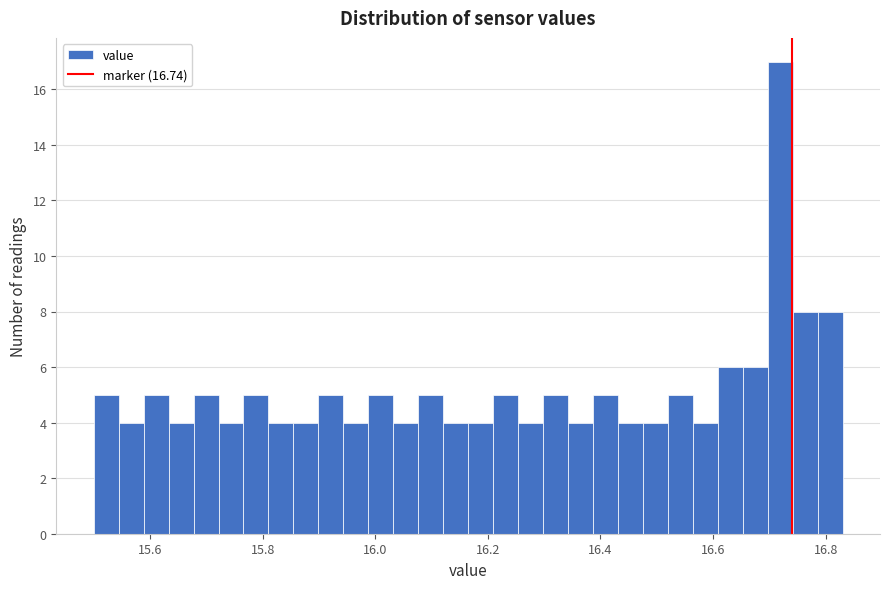

Read against the x-axis, roughly where is the centre of the tallest bar?

16.72